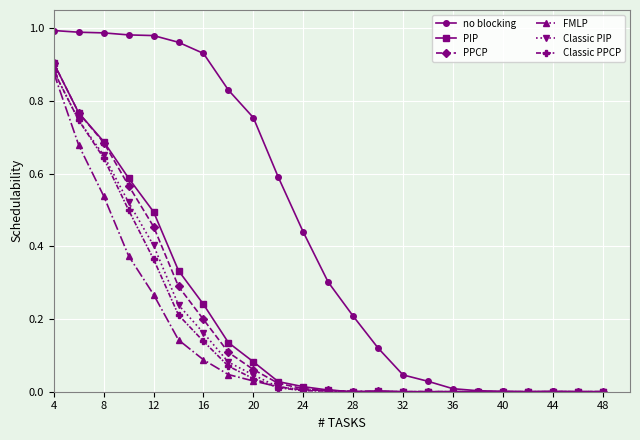

Which series has the widest spread of values?

no blocking